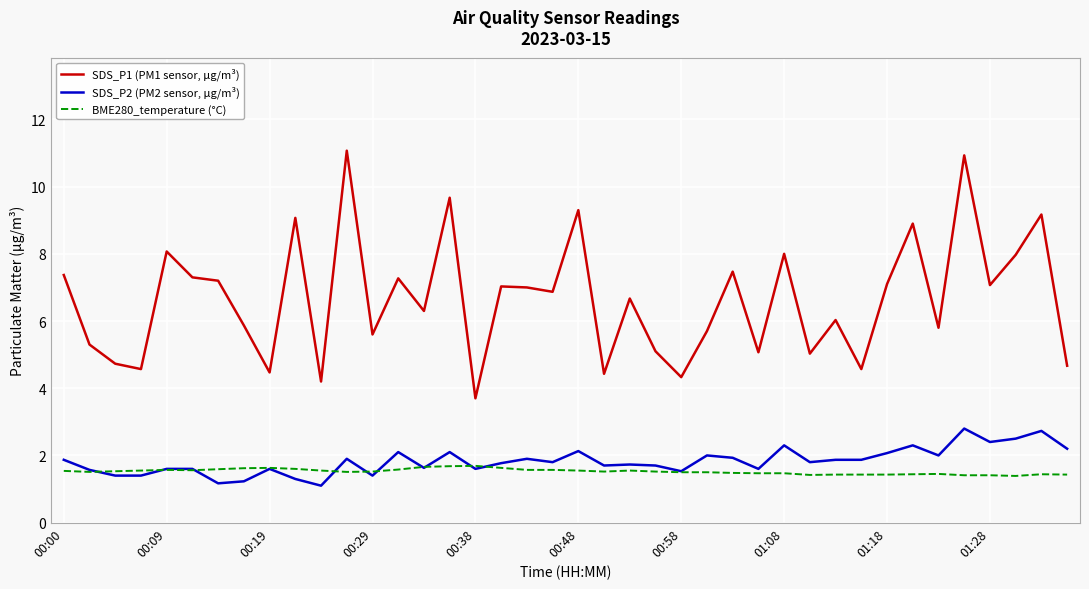

True or false: BME280_temperature (°C) and SDS_P1 (PM1 sensor, μg/m³) intersect in this chart.

False